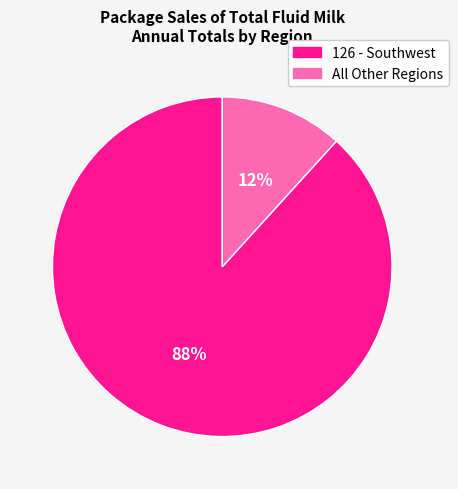

Is there a majority slice in this chart?

Yes